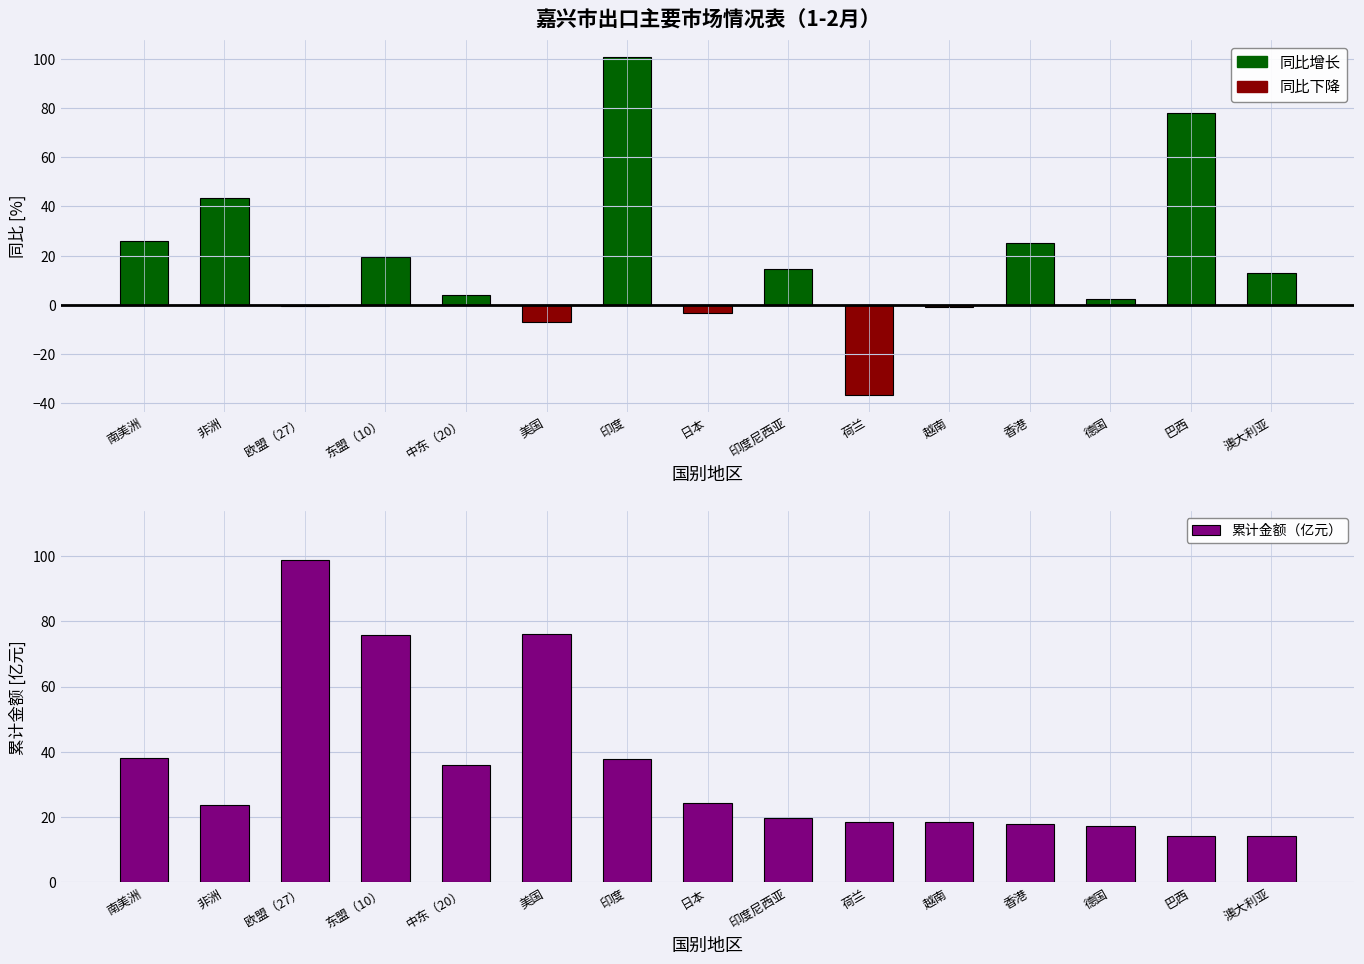

What is the difference between the values at 日本 and 美国?

51.7